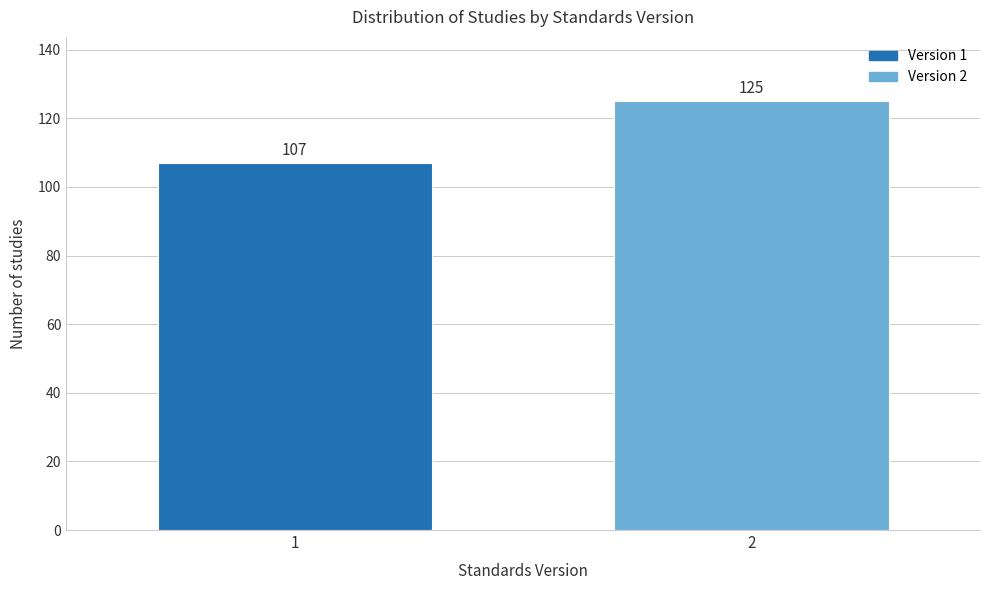

Reading left to right, extract all data points from this chart.

107	125